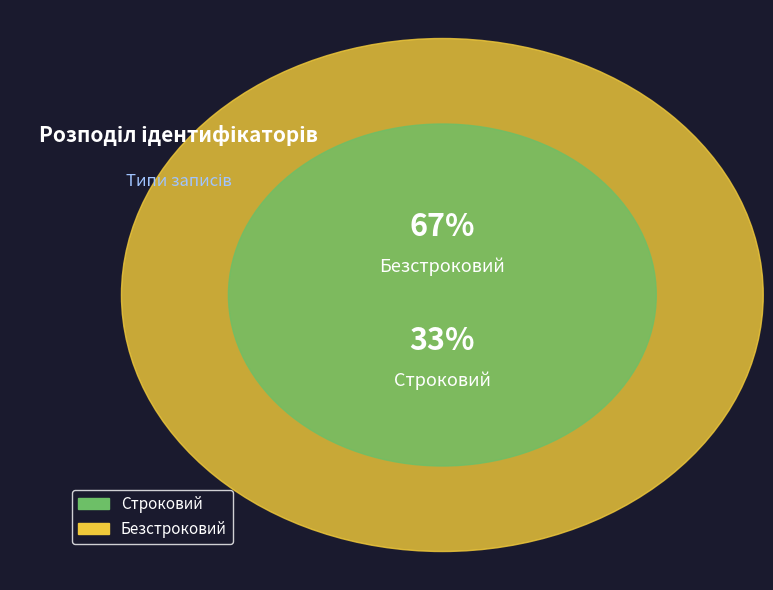

Approximately how many times larger is the value at Строковий compared to Безстроковий?

0.5